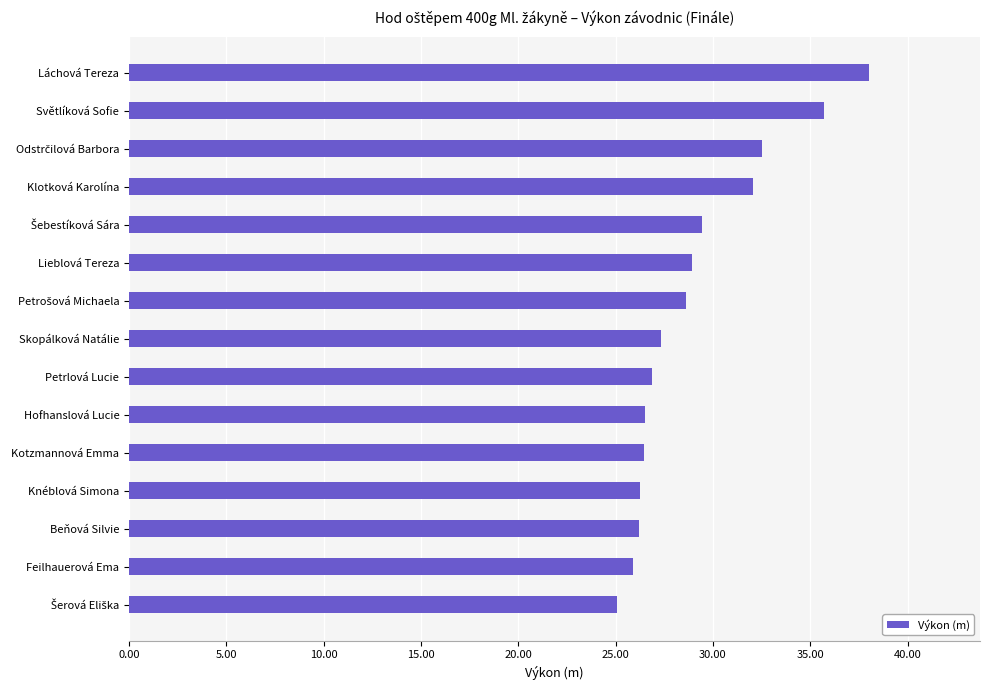

What is the difference between the second highest and minimum values?

10.6